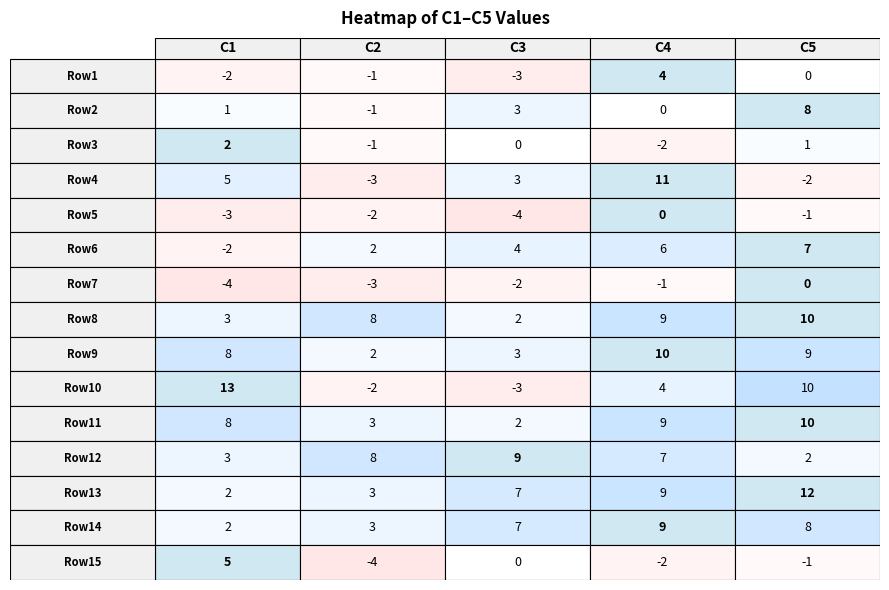

Is the value of C1 at 1 greater than the value of C5 at 4?

Yes